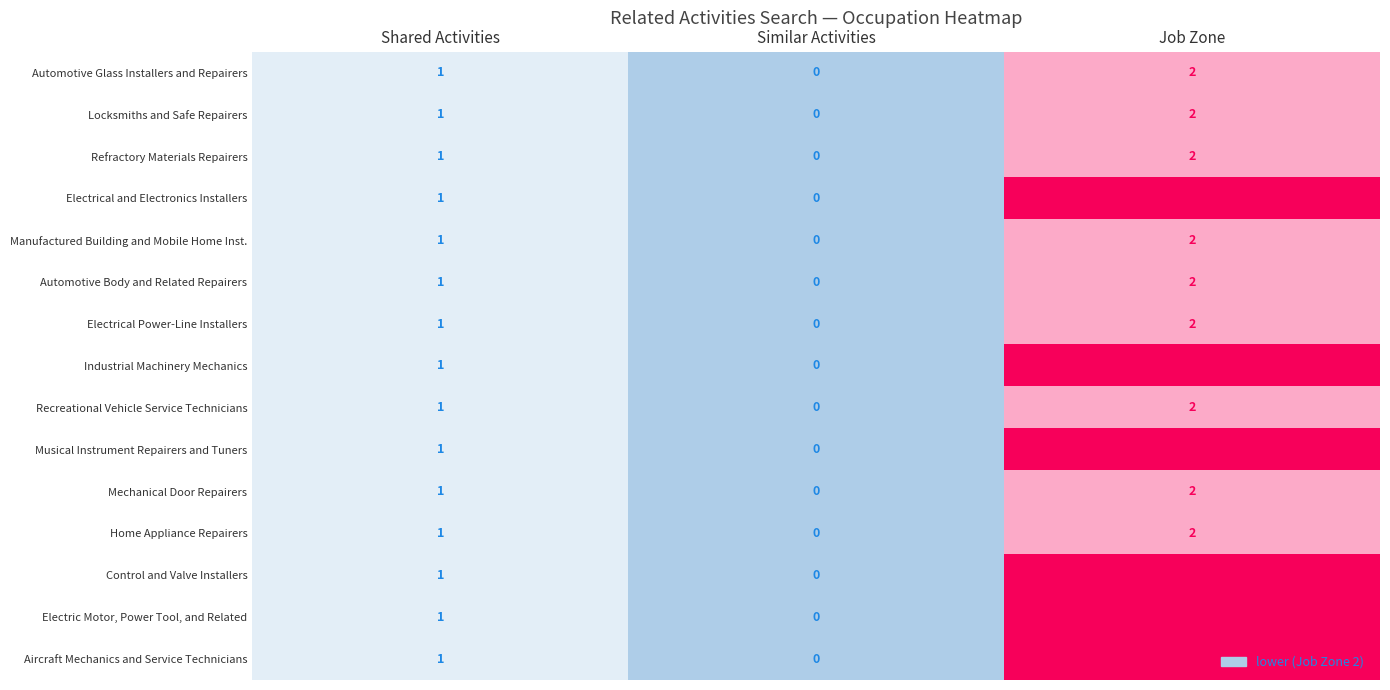

Where is Home Appliance Repairers nearest to the value 1?

Shared Activities